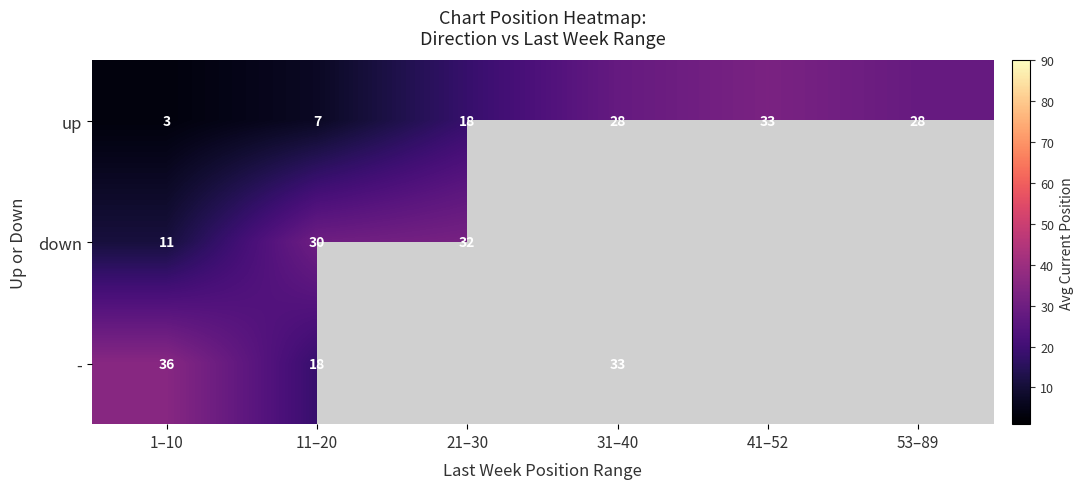

Rank the series at 1–10 from highest to lowest value.

-, down, up